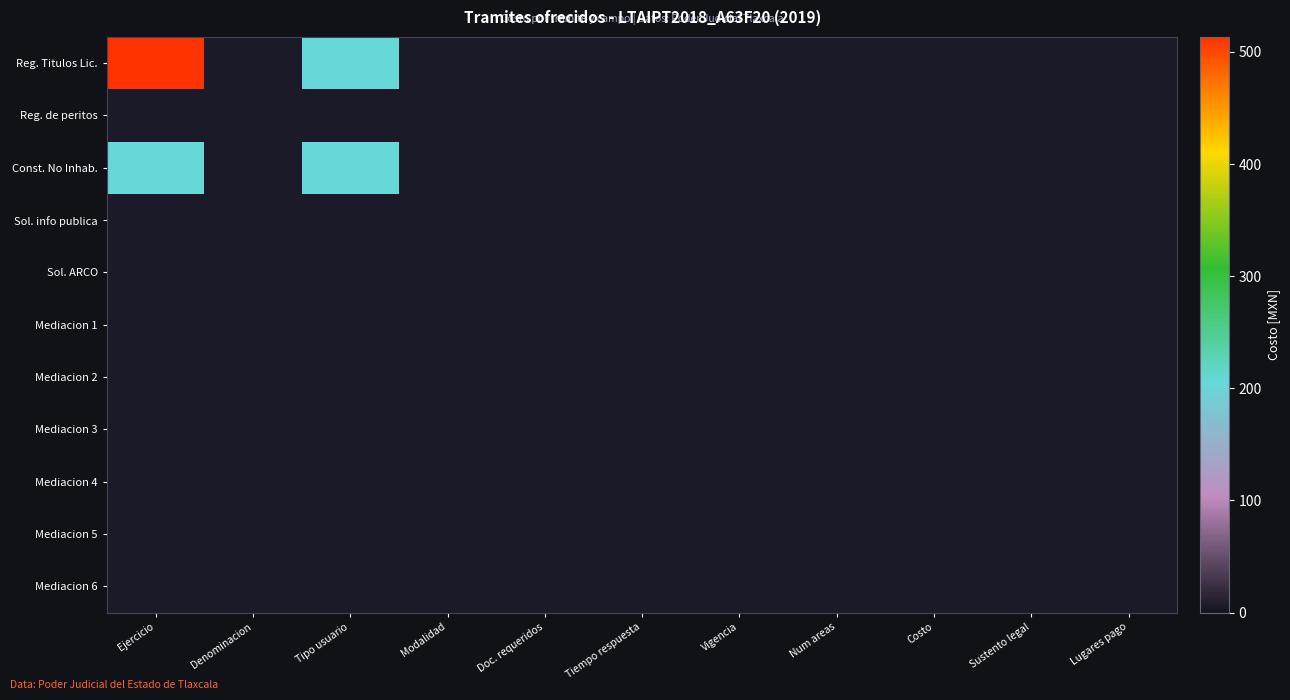

Rank the series at Lugares pago from lowest to highest value.

Reg. Titulos Lic., Reg. de peritos, Const. No Inhab., Sol. info publica, Sol. ARCO, Mediacion 1, Mediacion 2, Mediacion 3, Mediacion 4, Mediacion 5, Mediacion 6